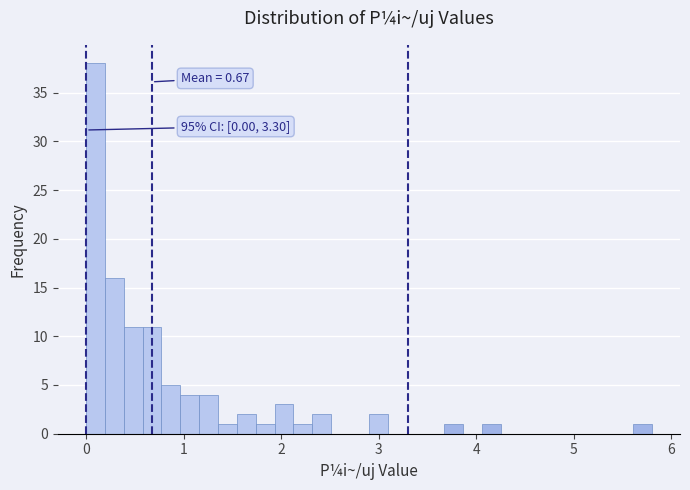

Read against the x-axis, roughly where is the centre of the tallest bar?

0.1